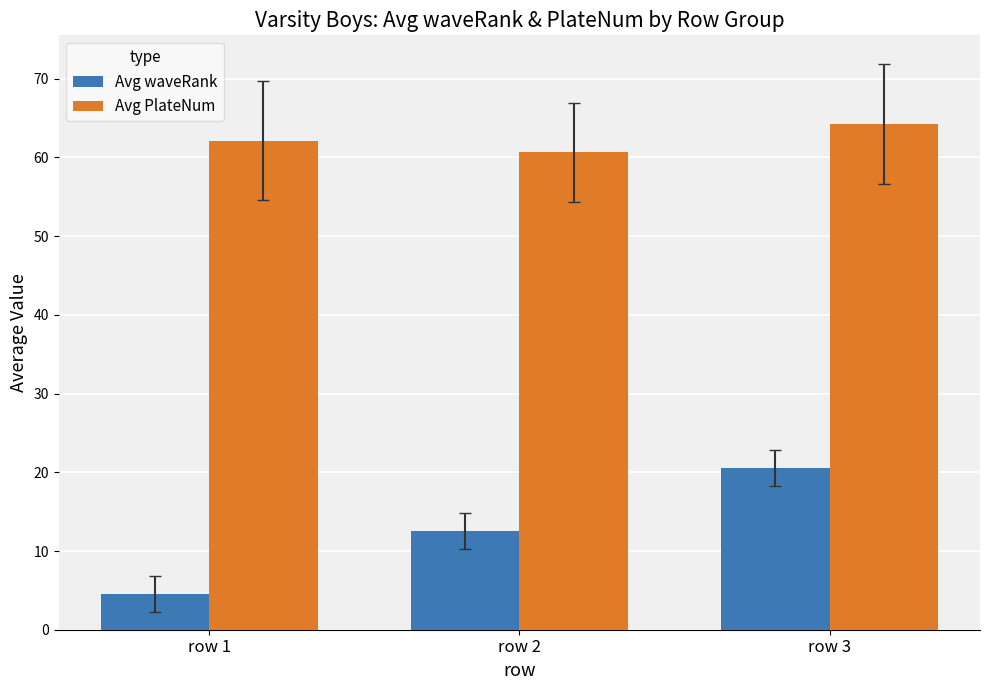

At which label is Avg PlateNum closest to 62?

row 1